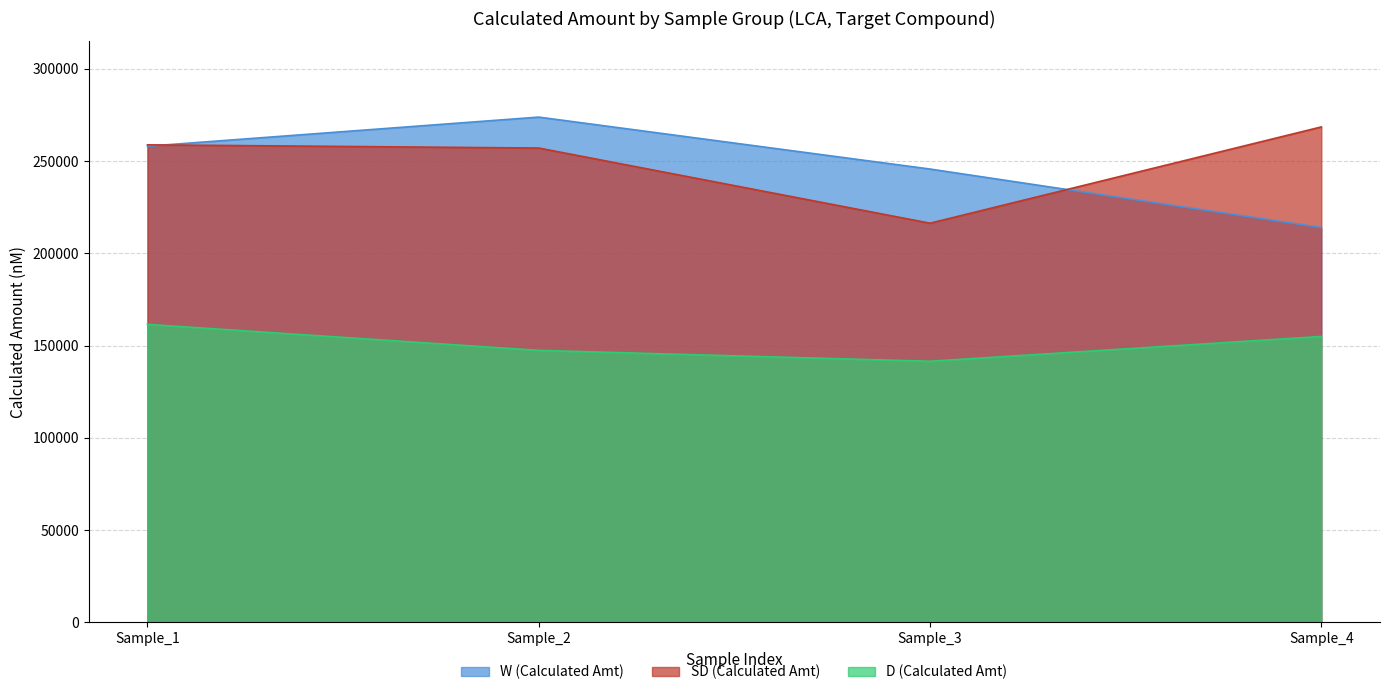

Which series has the largest total across all categories?

SD (Calculated Amt)